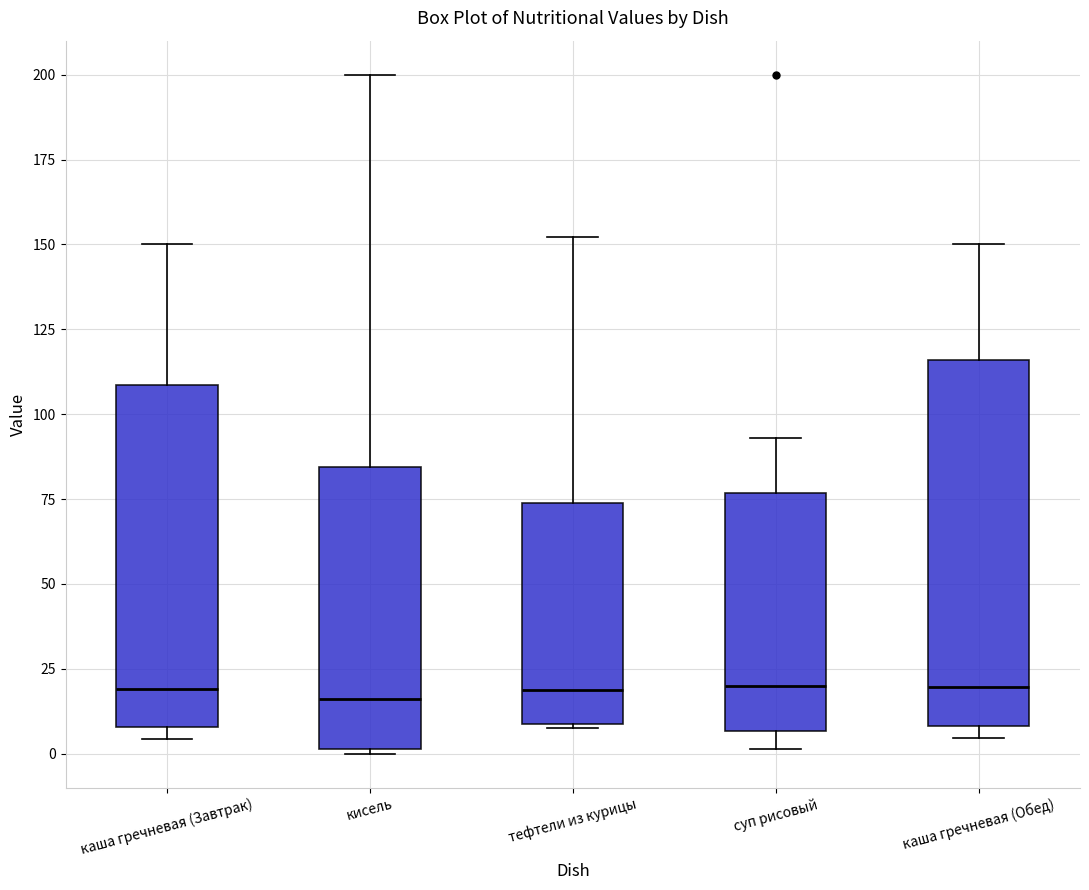

Reading left to right, read every box against the y-axis: the position of its median line, the range the box covers, and the ends of its whiskers. The values are not printed on the chart, so give them approximately, as read against the axis.

каша гречневая (Завтрак): median 20, box 10 to 110, whiskers 5 to 150
кисель: median 15, box 0 to 85, whiskers 0 to 200
тефтели из курицы: median 20, box 10 to 75, whiskers 10 to 150
суп рисовый: median 20, box 5 to 75, whiskers 0 to 95
каша гречневая (Обед): median 20, box 10 to 115, whiskers 5 to 150